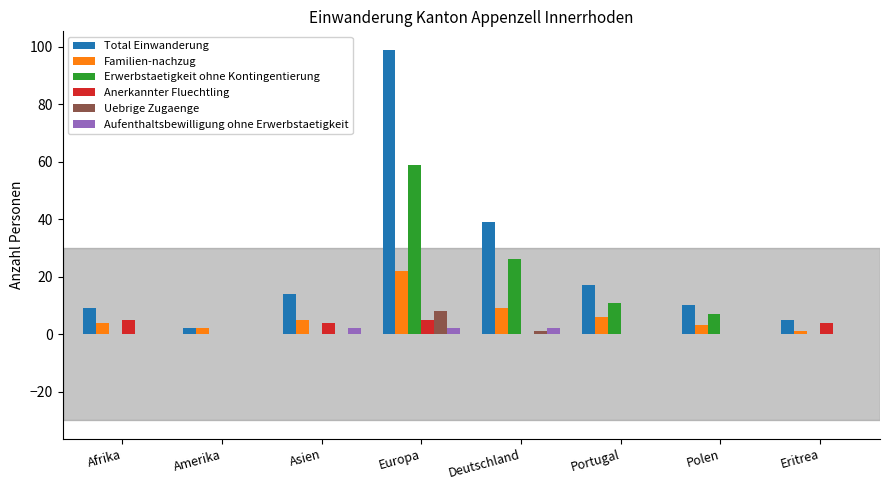

True or false: Familien-nachzug has a value of 9 at Deutschland.

True